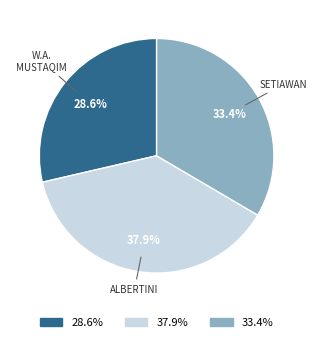

Is there any slice that represents more than half of the pie?

No